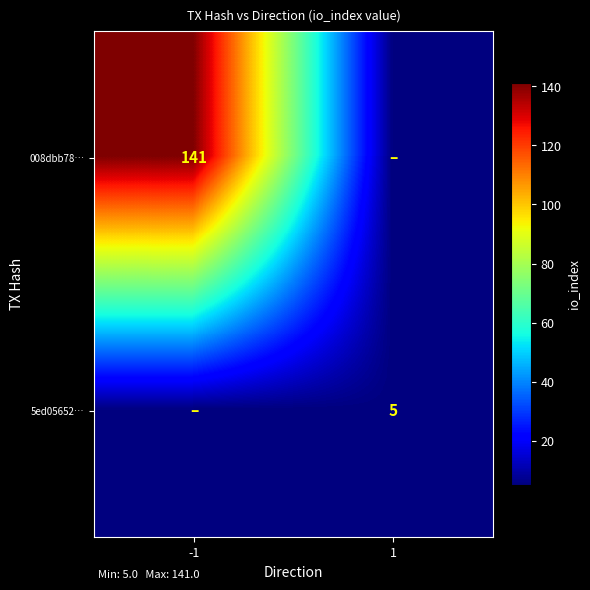

Is it true that 5ed05652… equals 3 at 1?

False